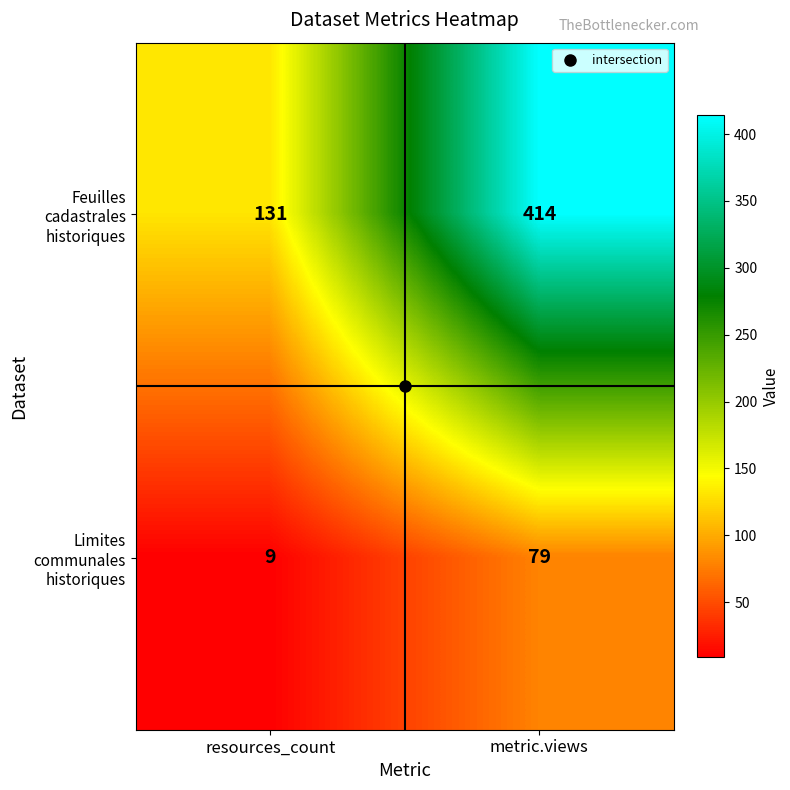

Where is Limites communales historiques nearest to the value 44?

resources_count